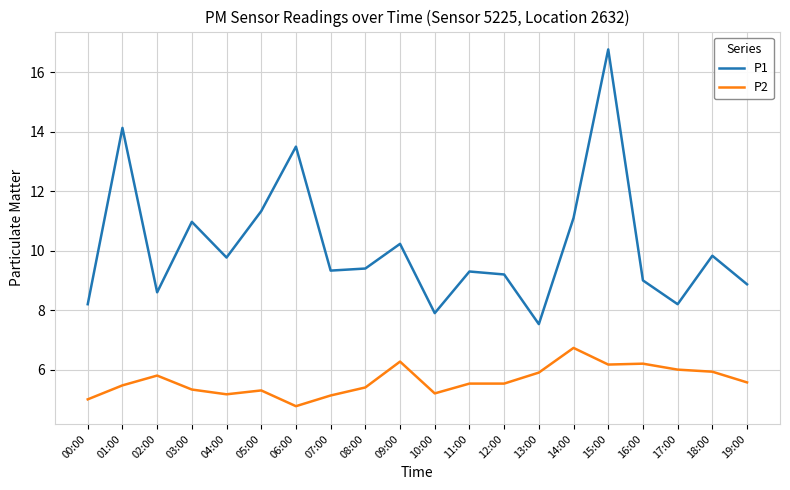

Between 10:00 and 19:00, which series saw the biggest shift?

P1